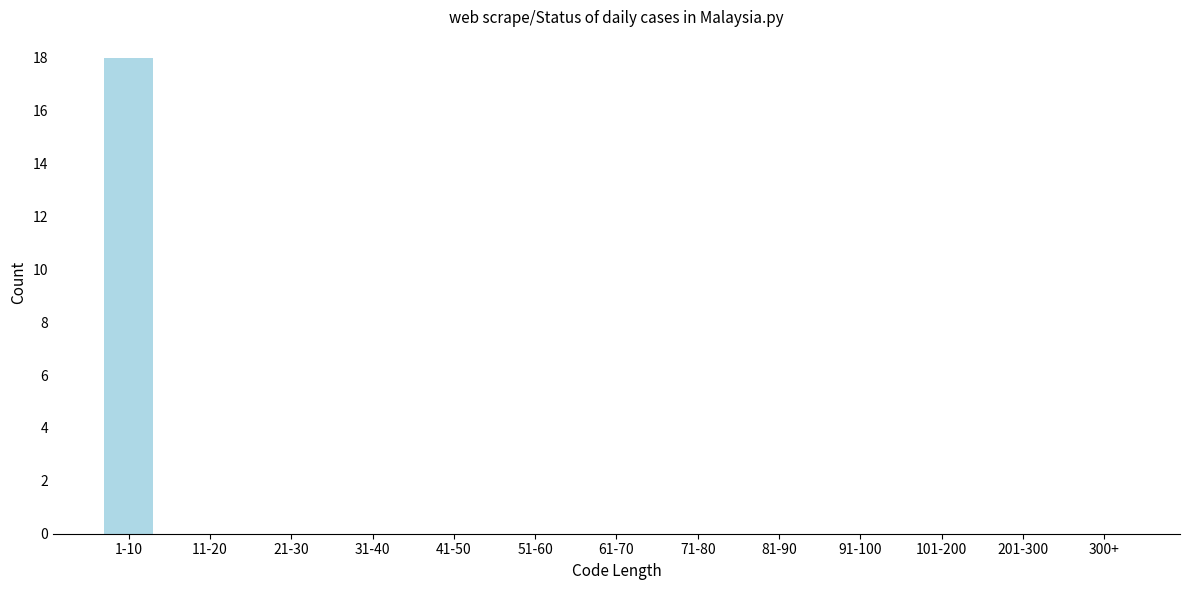

Reading right to left, list all the values displayed in this chart.

300+=0	201-300=0	101-200=0	91-100=0	81-90=0	71-80=0	61-70=0	51-60=0	41-50=0	31-40=0	21-30=0	11-20=0	1-10=18